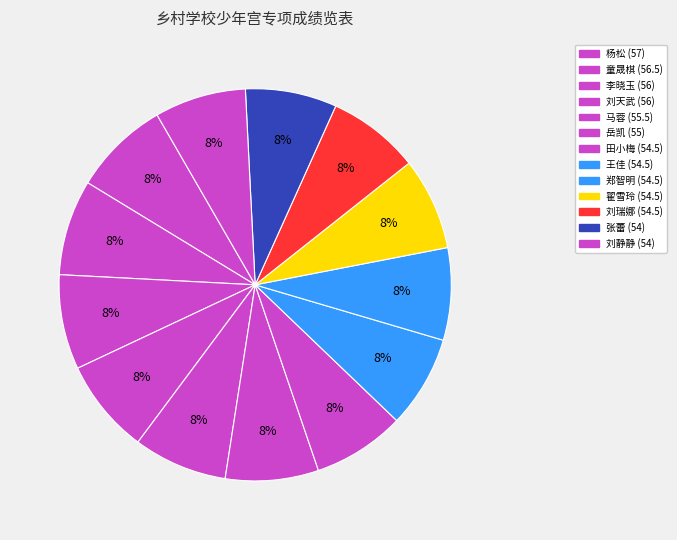

How many slices are in this pie chart?

13